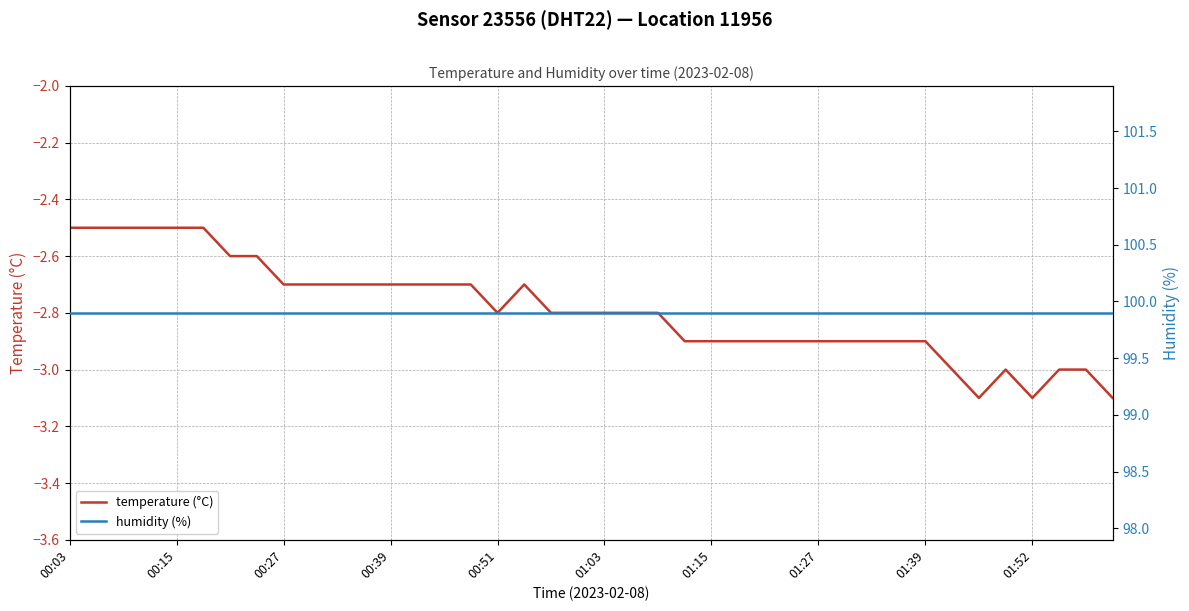

Does the chart have visible grid lines?

Yes